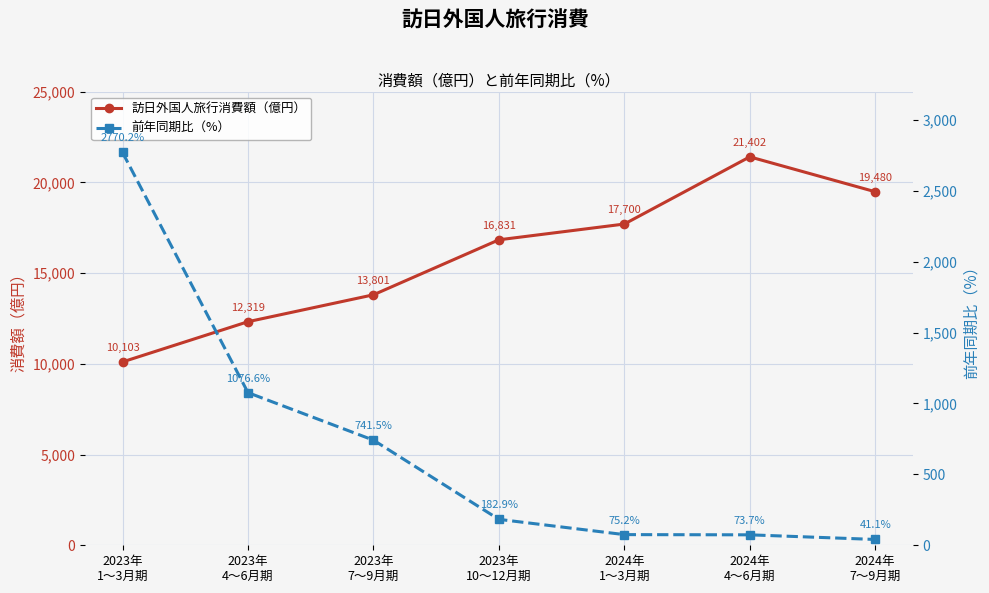

At which category is the sum across all series the highest?

2024年
4～6月期